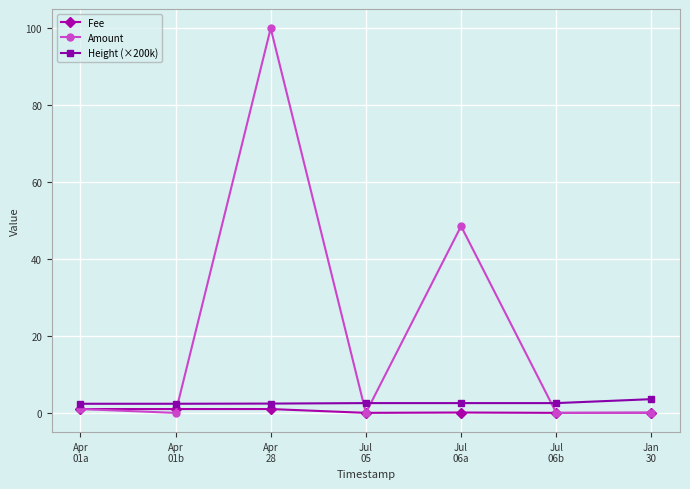

What is the greatest value displayed?

100.1